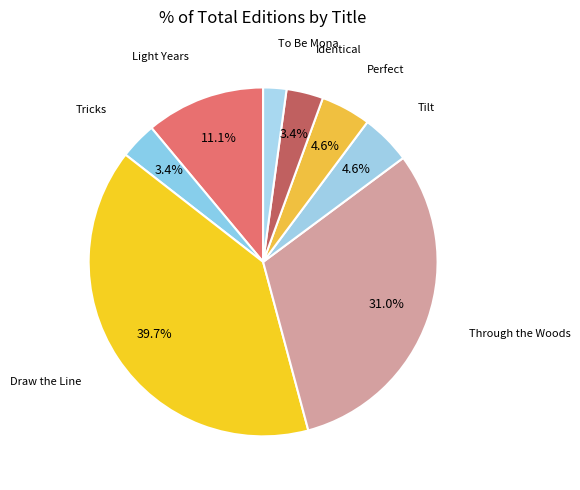

Which slice is the smallest?

To Be Mona